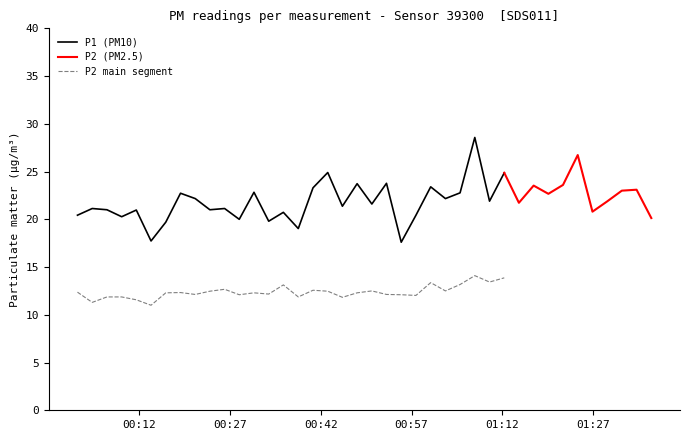

What is the maximum value shown in the chart?

28.6